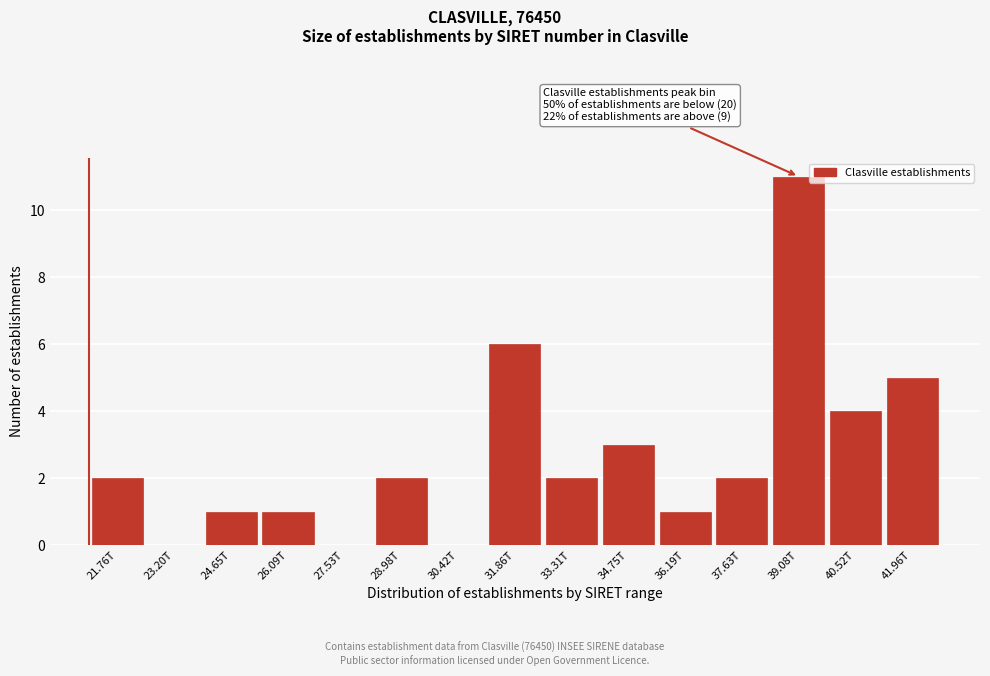

Reading left to right, extract all data points from this chart.

21.76T=2	23.20T=0	24.65T=1	26.09T=1	27.53T=0	28.98T=2	30.42T=0	31.86T=6	33.31T=2	34.75T=3	36.19T=1	37.63T=2	39.08T=11	40.52T=4	41.96T=5